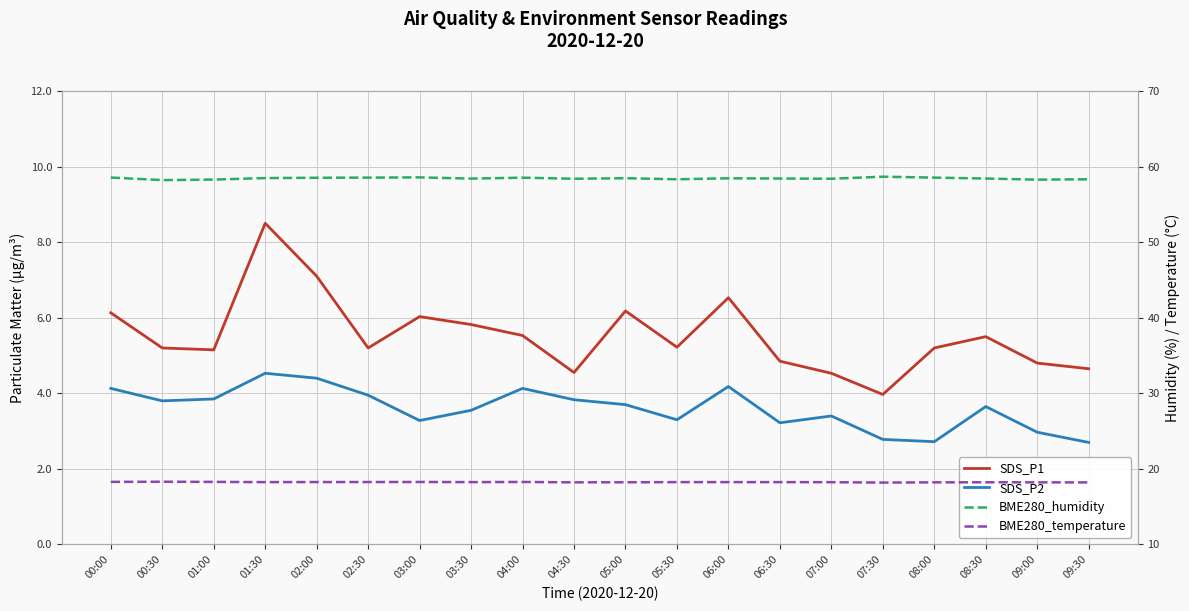

How many values in the SDS_P2 series exceed 3?

16